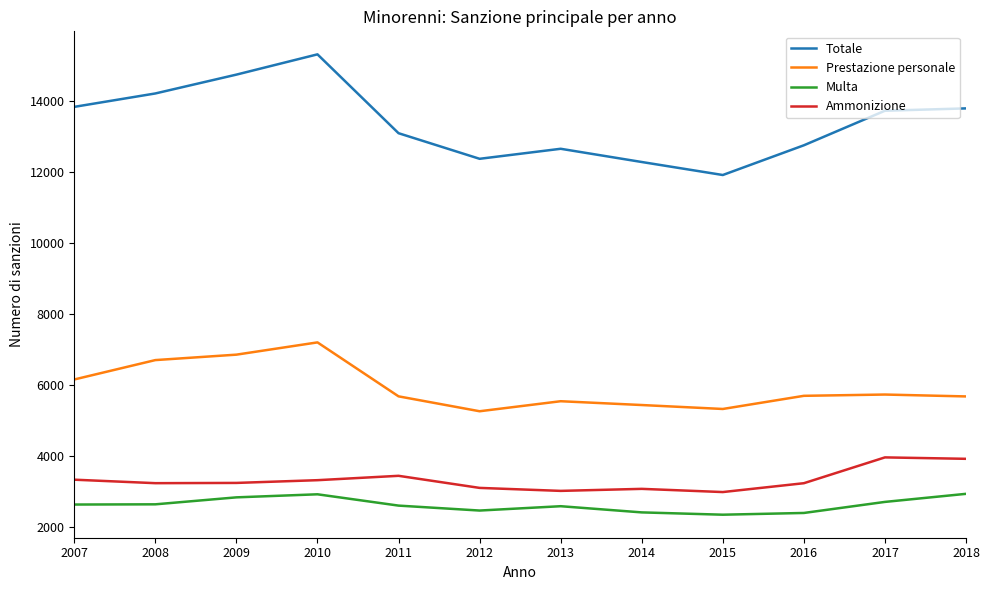

True or false: Ammonizione and Multa intersect in this chart.

False